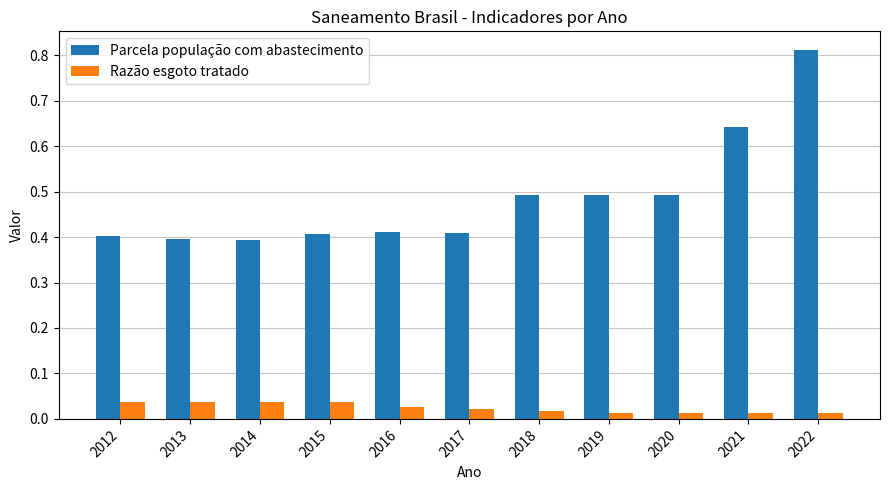

Between 2015 and 2022, which series saw the biggest shift?

Parcela população com abastecimento